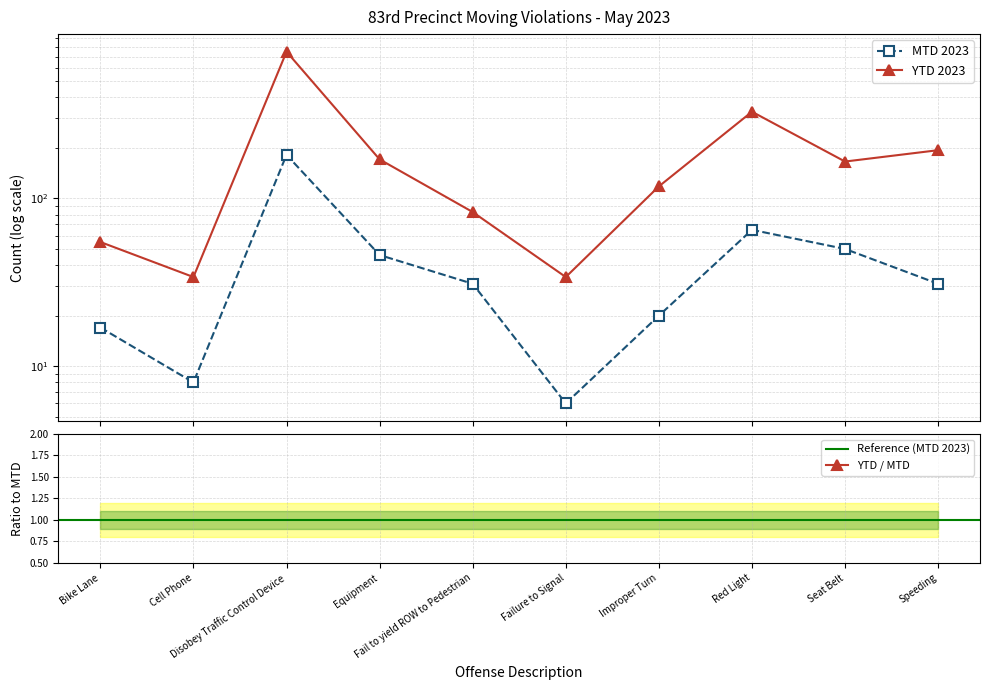

True or false: YTD 2023 and MTD 2023 cross at least once.

False